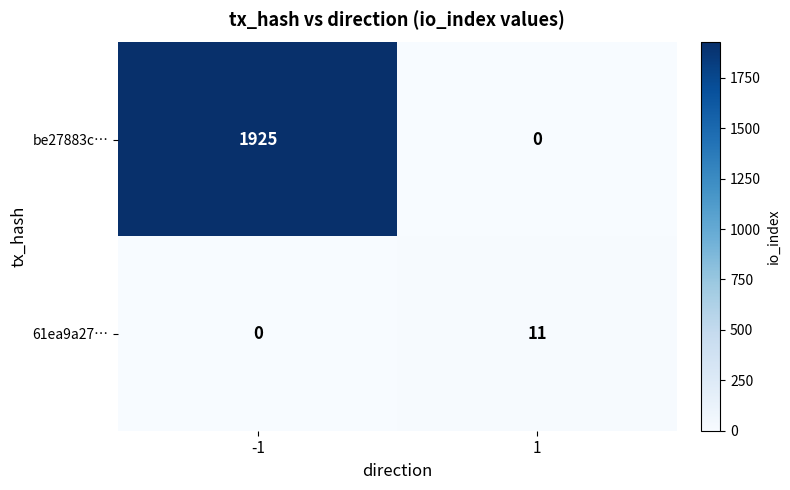

What is the greatest value displayed?

1925